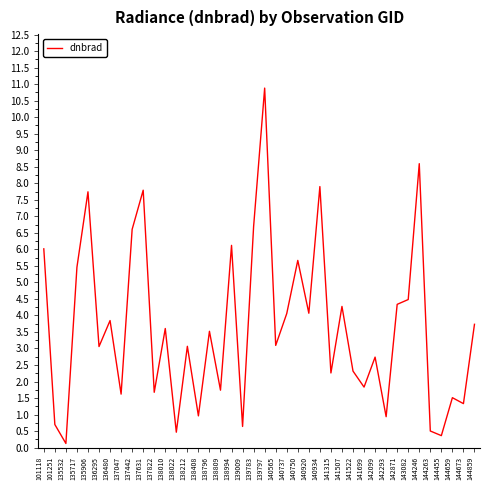

What is the change in value from 137047 to 142871?

+2.7